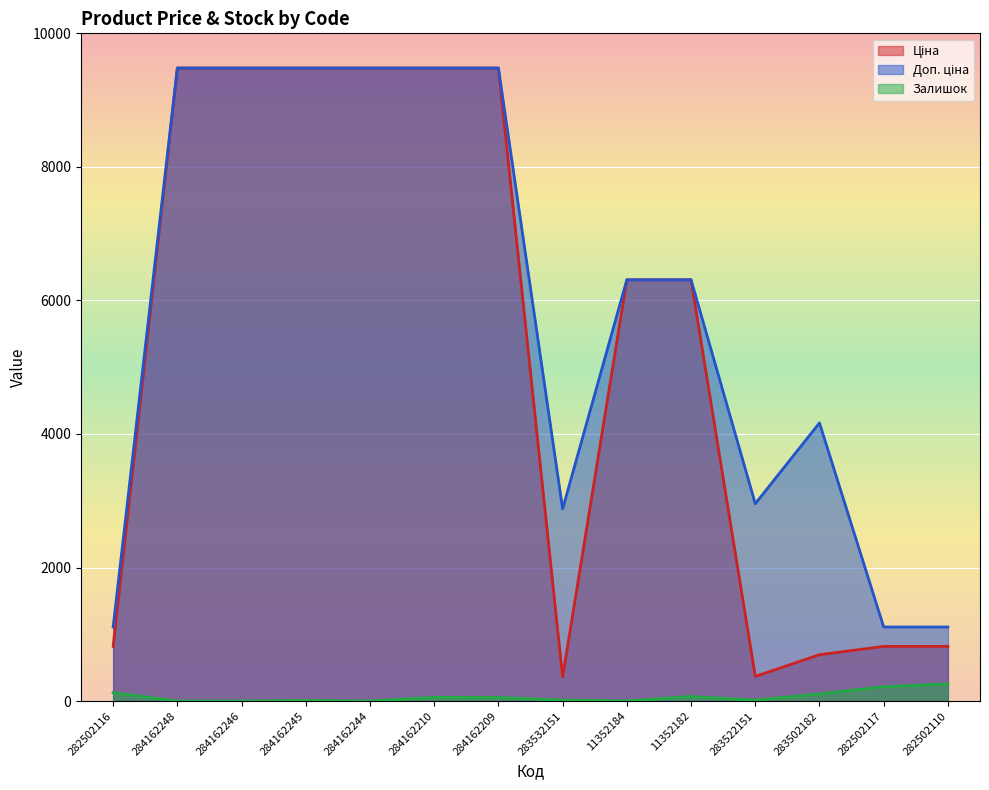

What position from the left is 284162210?

6